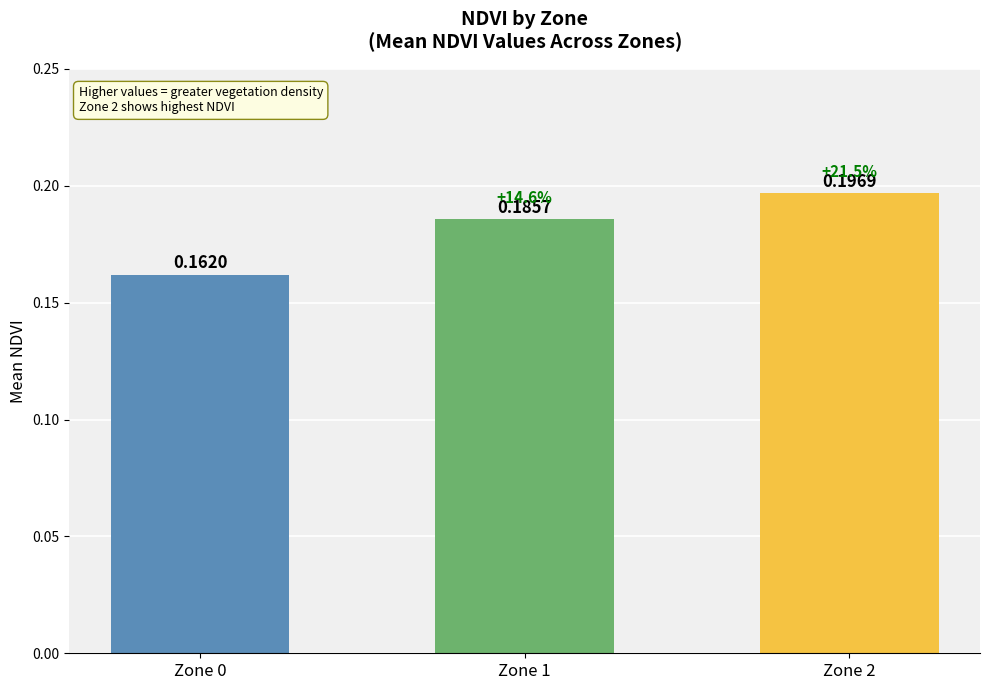

What is the sum of the values at Zone 0 and Zone 2?

0.4